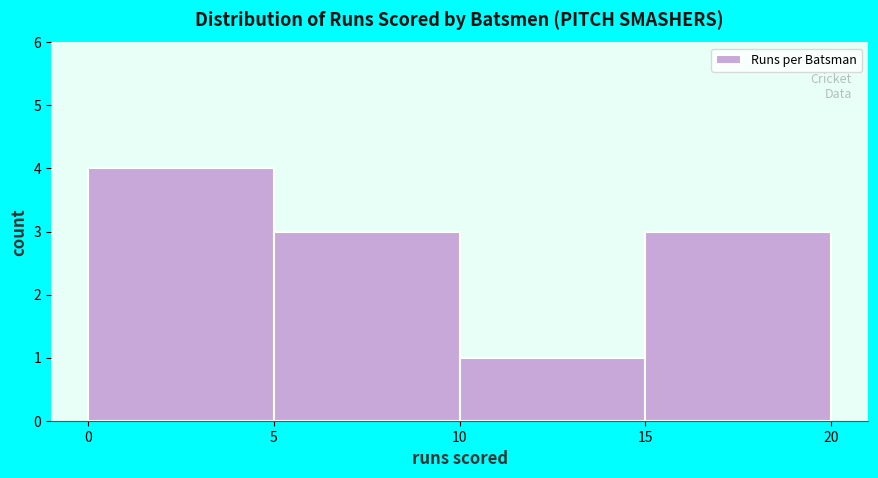

Reading left to right, list every bar in this chart as the range it spans on the x-axis followed by its height. The values are not printed on the chart, so give them approximately, as read against the axis.

0 to 5: 4
5 to 10: 3
10 to 15: 1
15 to 20: 3